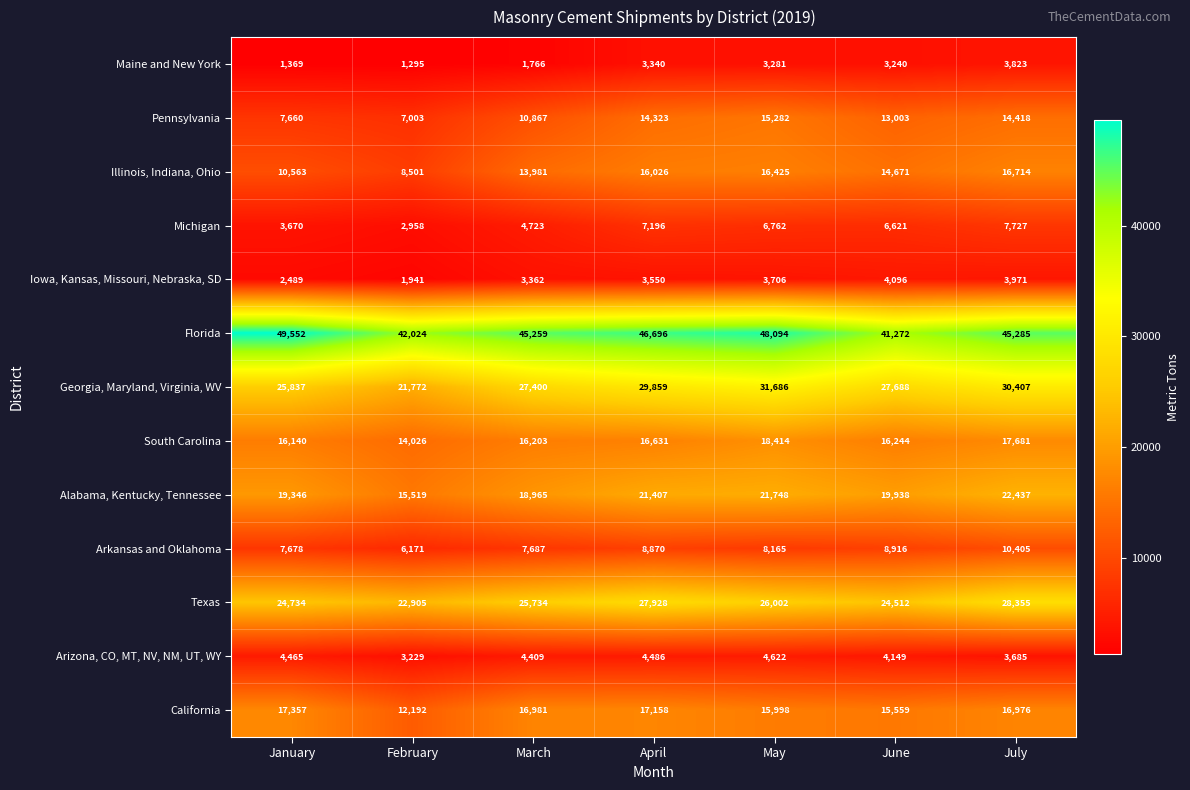

What is the difference between the second highest and second lowest values in the Maine and New York series?

1971